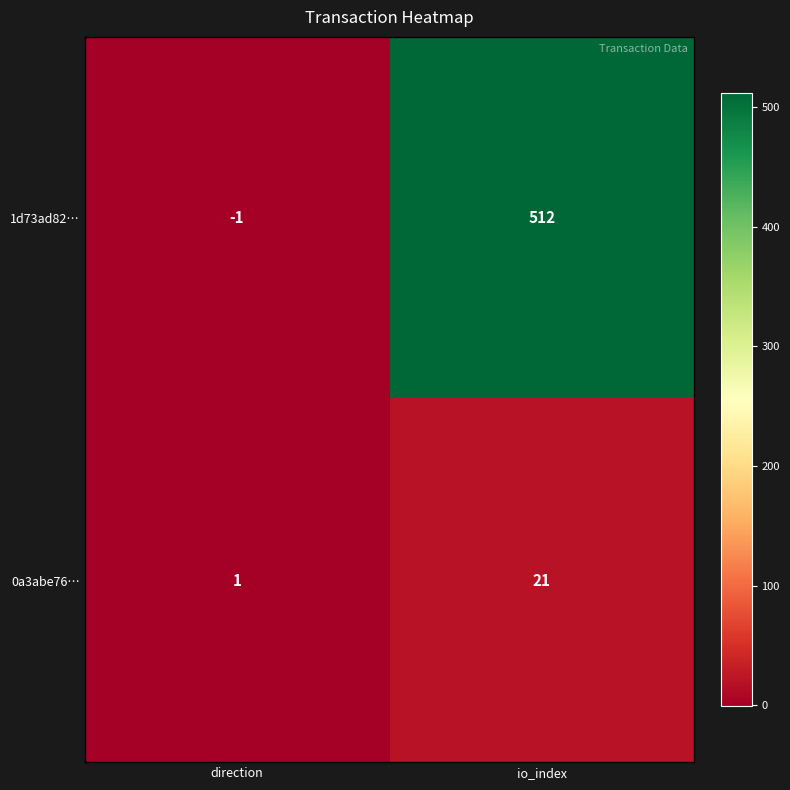

Reading right to left, extract all data points from this chart.

1d73ad82…: 512	-1
0a3abe76…: 21	1